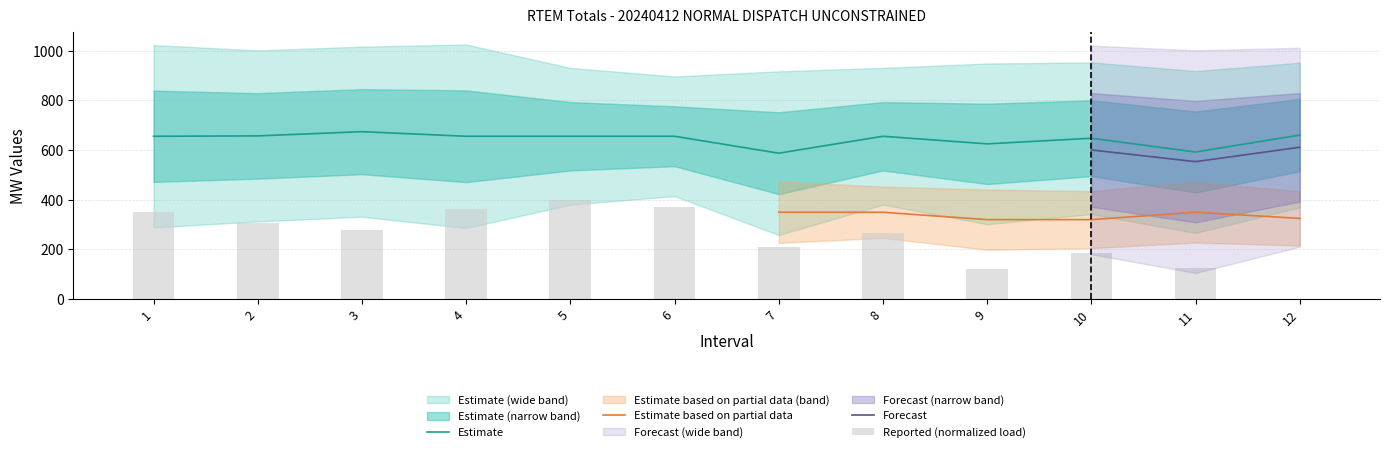

At how many categories does at least one series exceed 558?

12